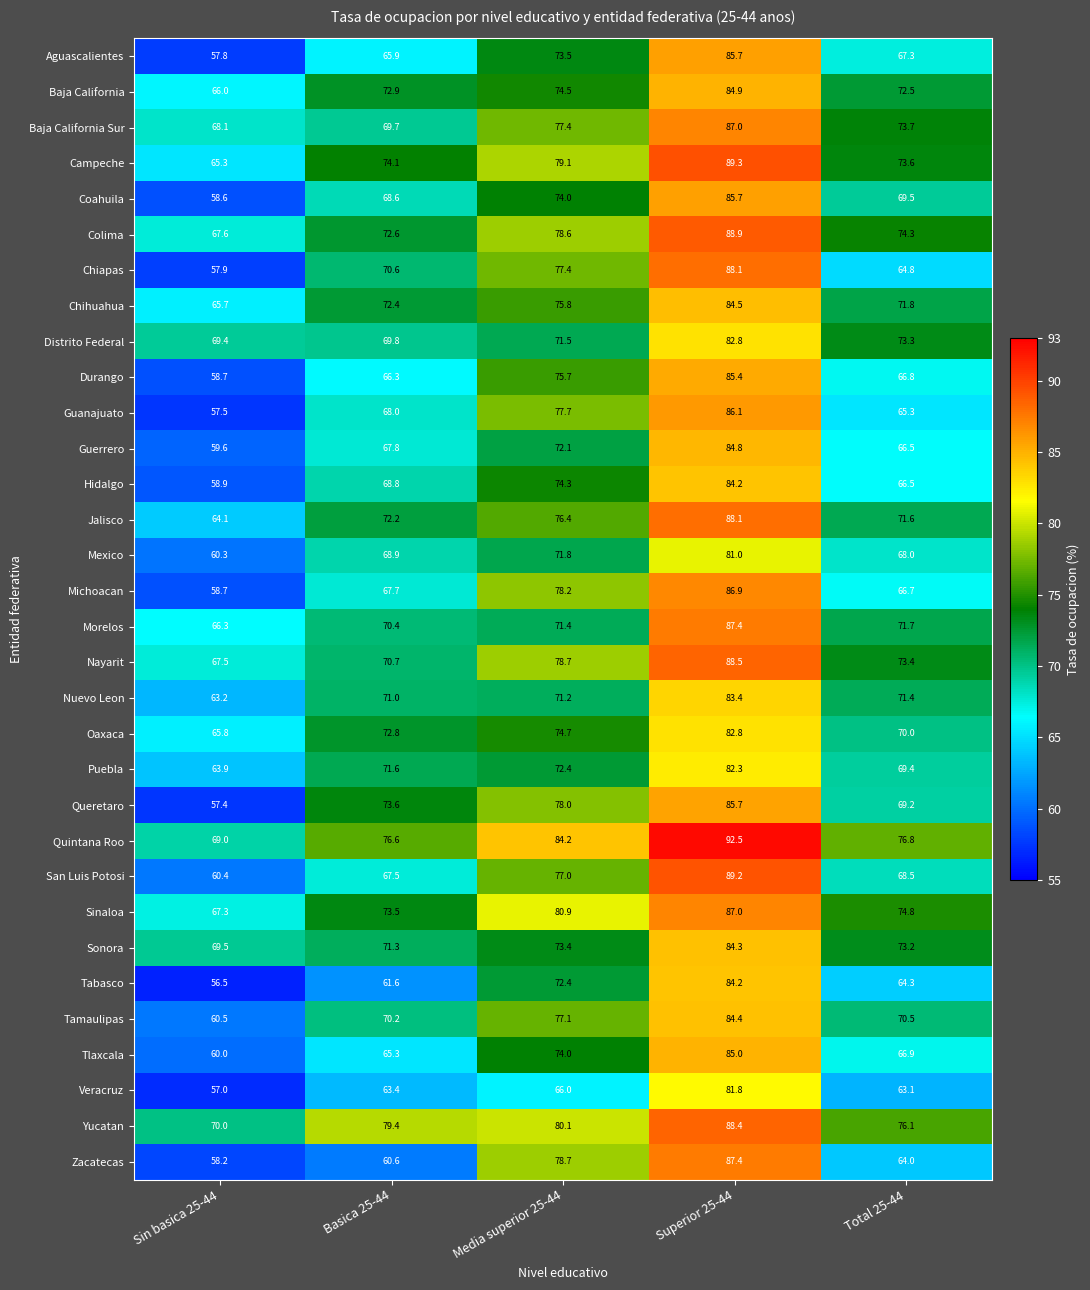

What is the difference between the Colima values at Sin basica 25-44 and Media superior 25-44?

11.0